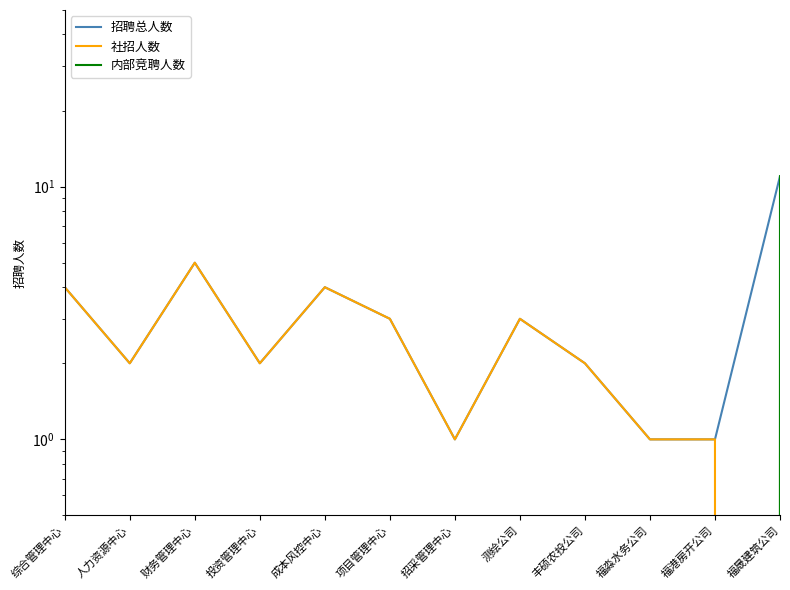

The value of 社招人数 at 人力资源中心 is 3. True or false?

False